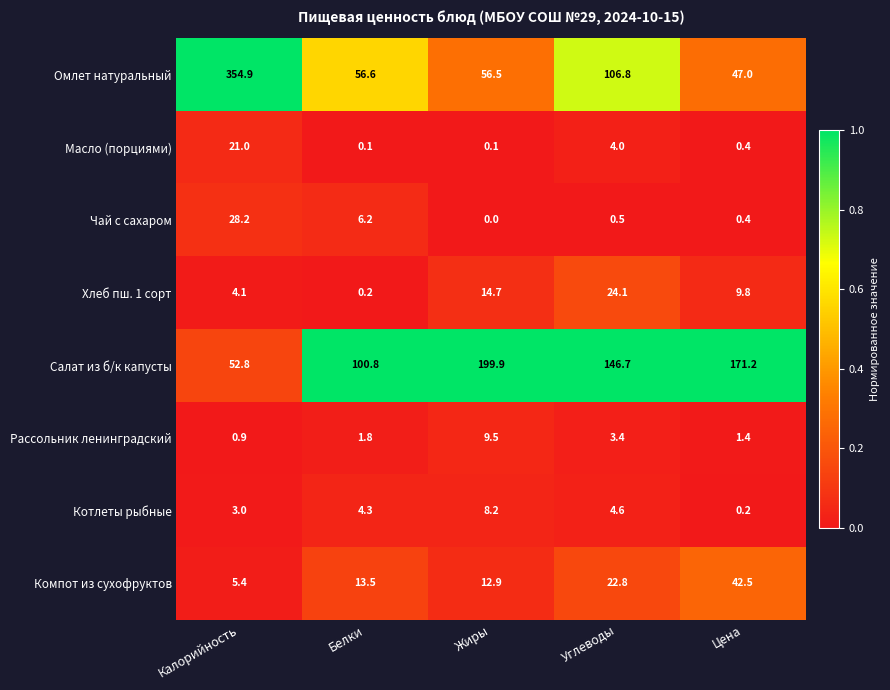

What is the total value across all series at Белки?

183.5